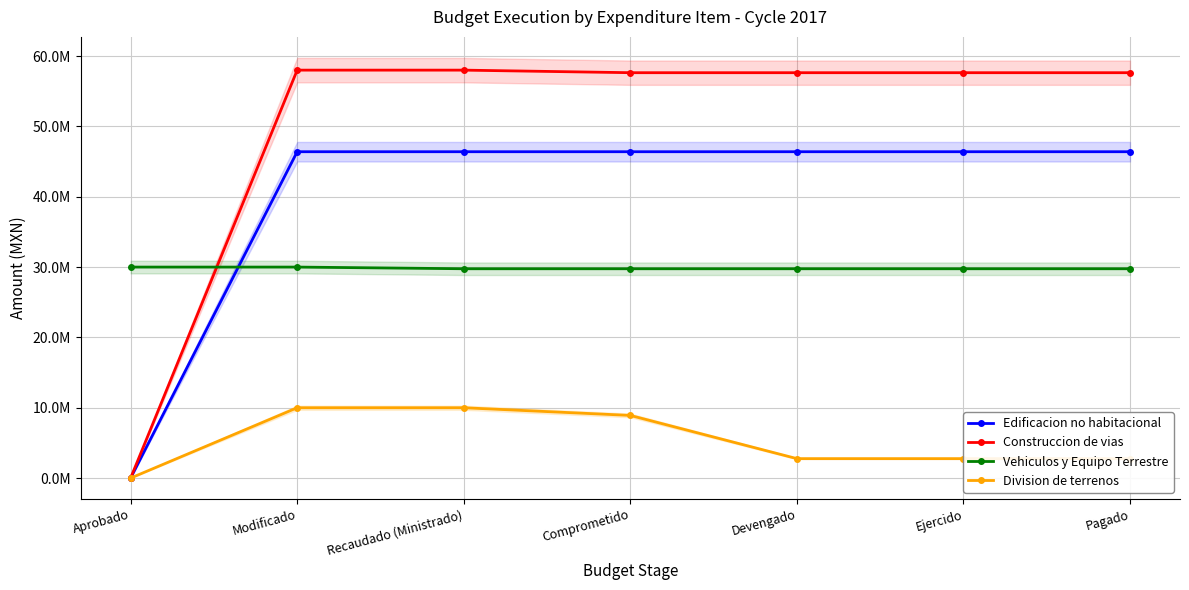

Where is Vehiculos y Equipo Terrestre nearest to the value 29880711?

Recaudado (Ministrado)